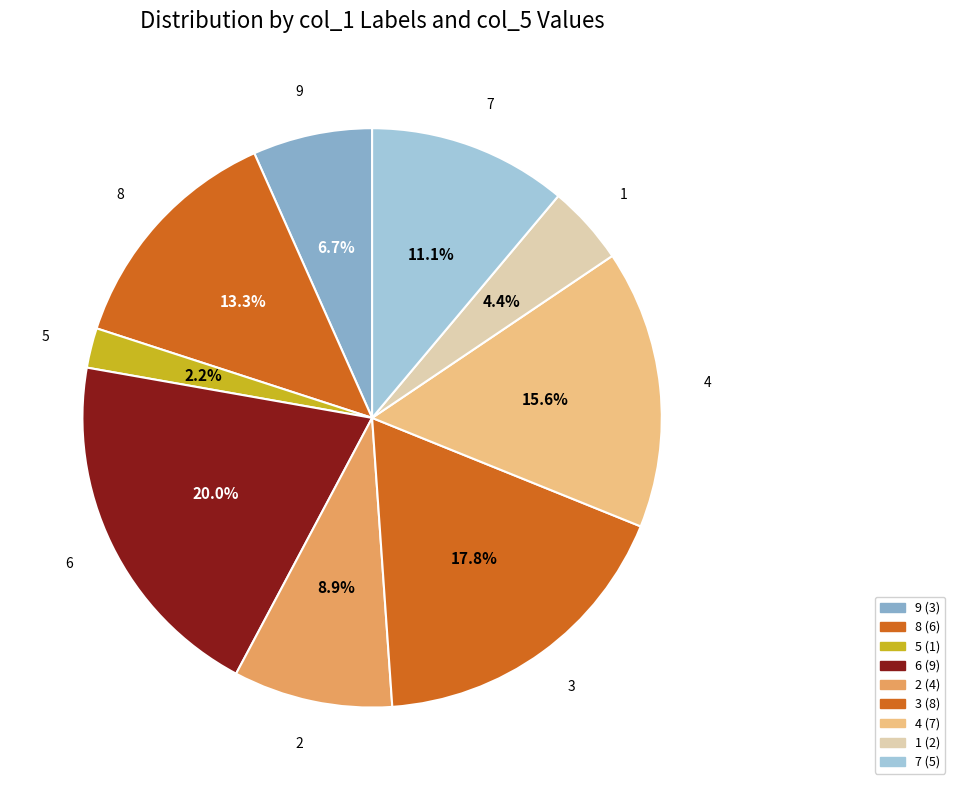

How many slices are in this pie chart?

9